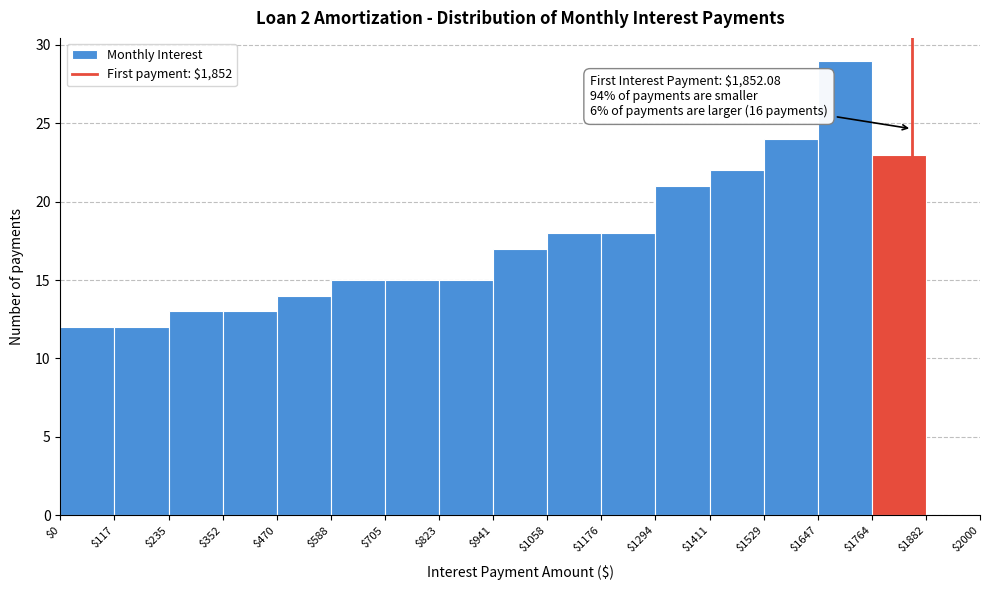

Over which range of the x-axis is the bar tallest?

$1647 to $1764